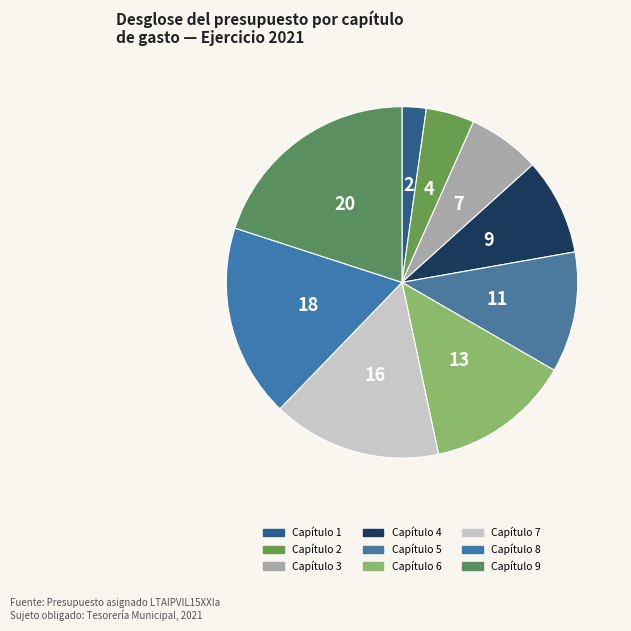

What is the largest slice in the pie chart?

9